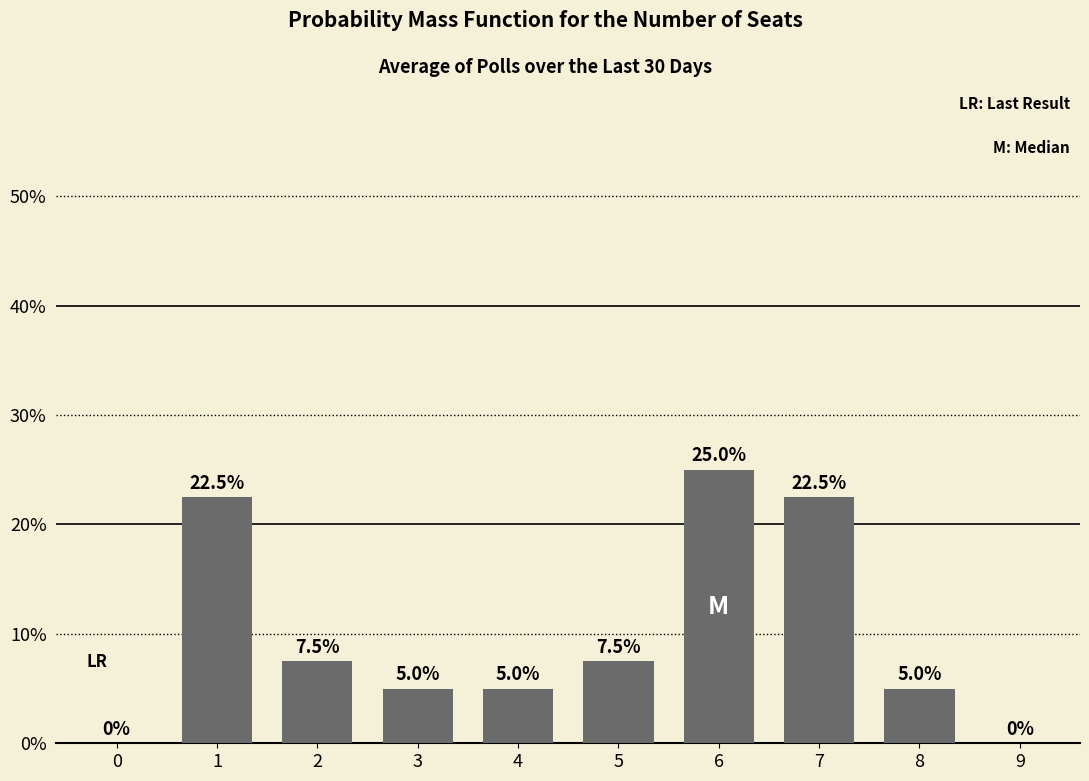

Which label corresponds to the largest value in the chart?

6